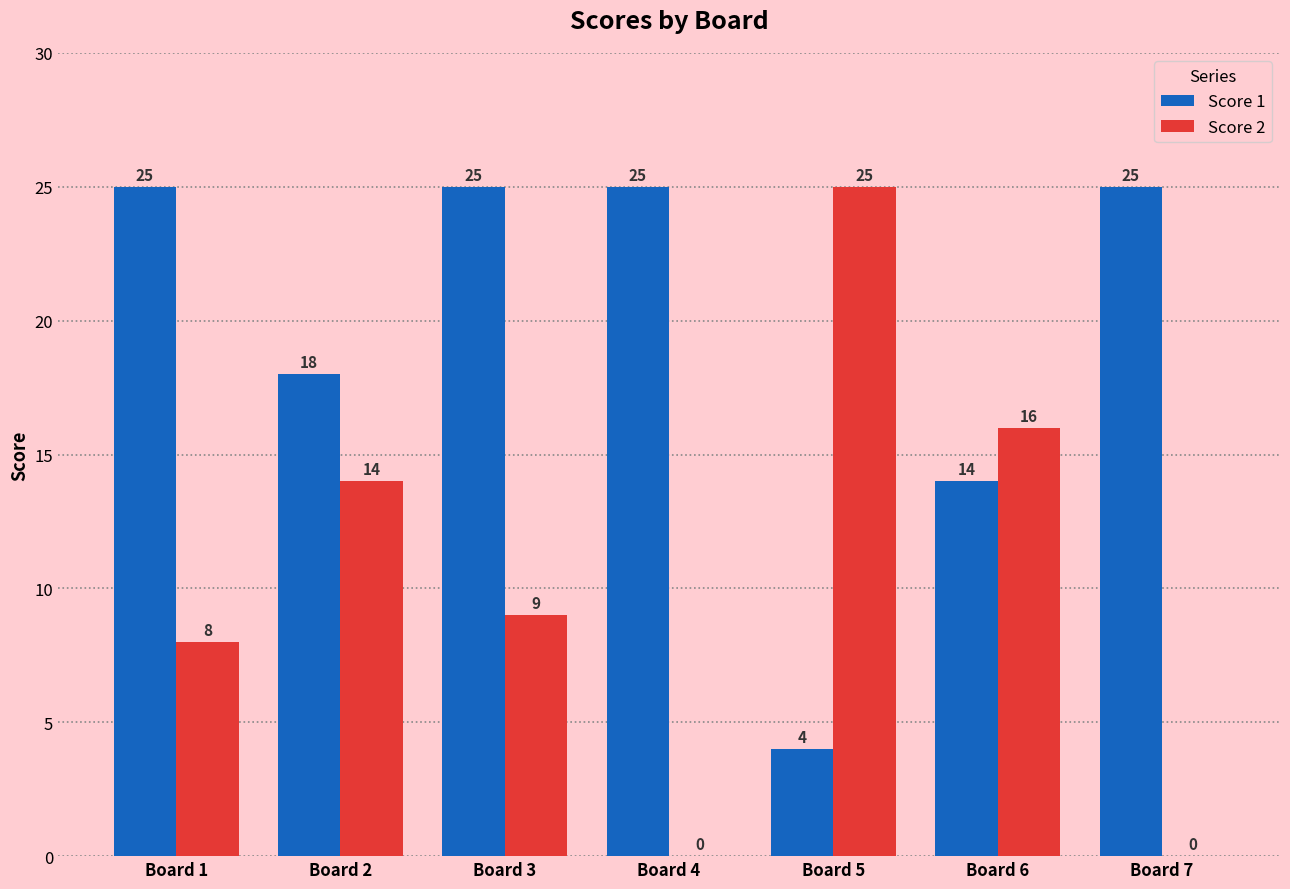

At which label is Score 2 closest to 12?

Board 2